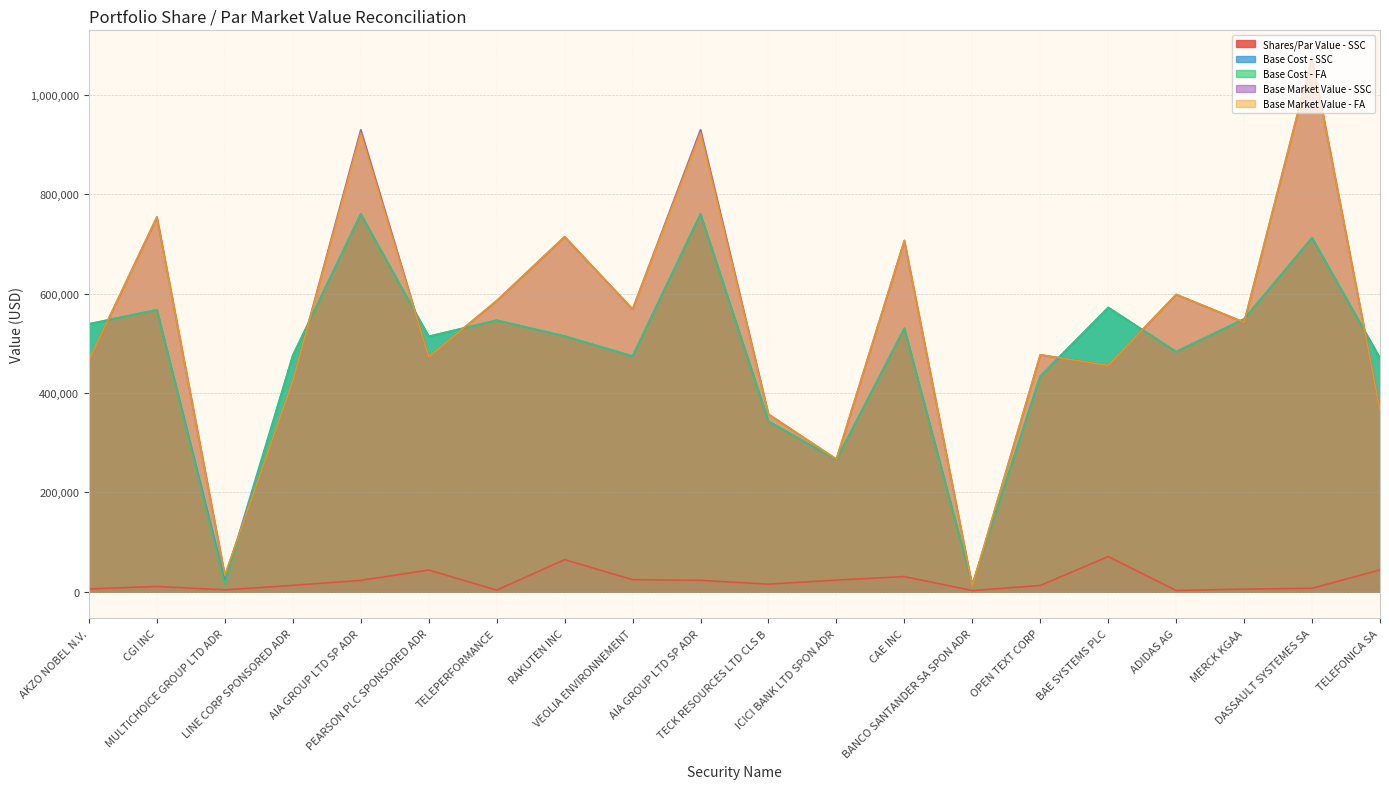

Read the Shares/Par Value - SSC value at CGI INC.

10500.0